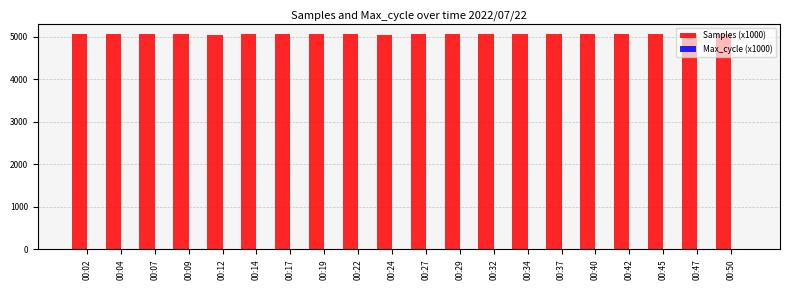

Count the number of categories in the chart.

20